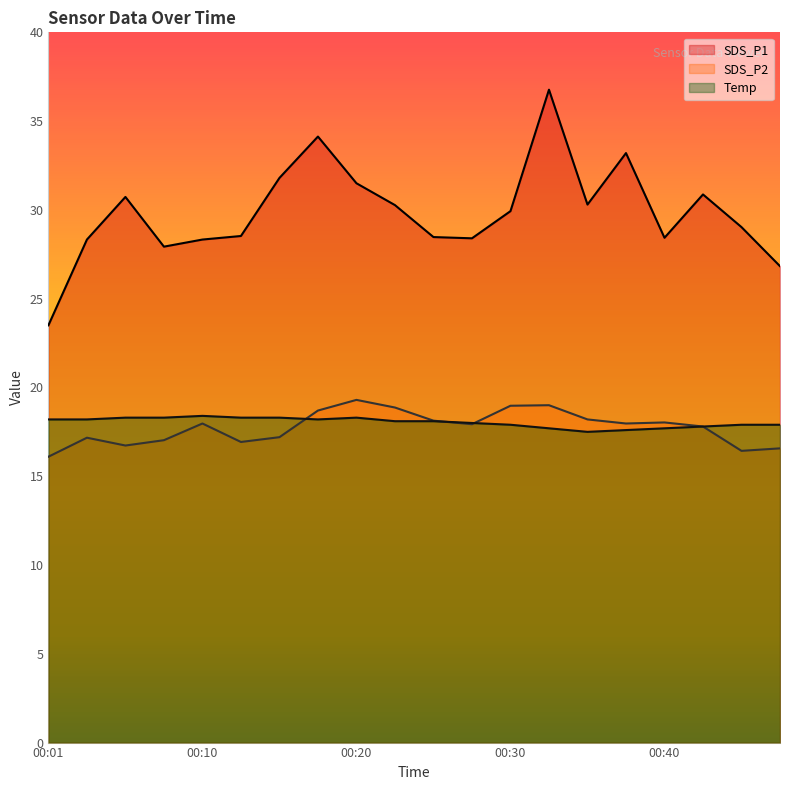

Which series has the largest total across all categories?

SDS_P1